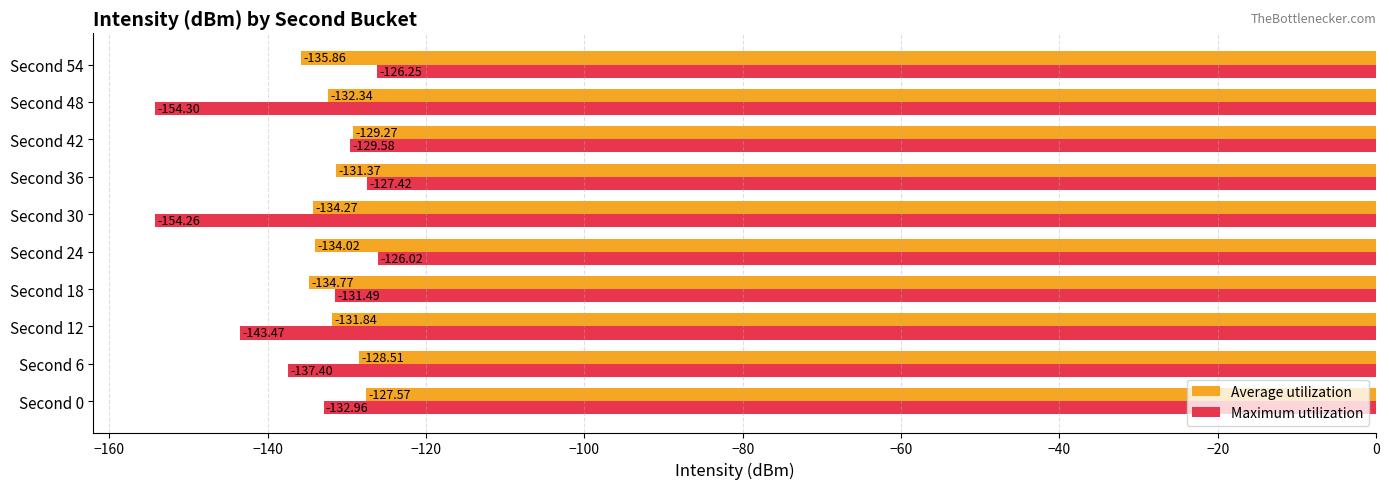

How many values in the Average utilization series are below -131?

7